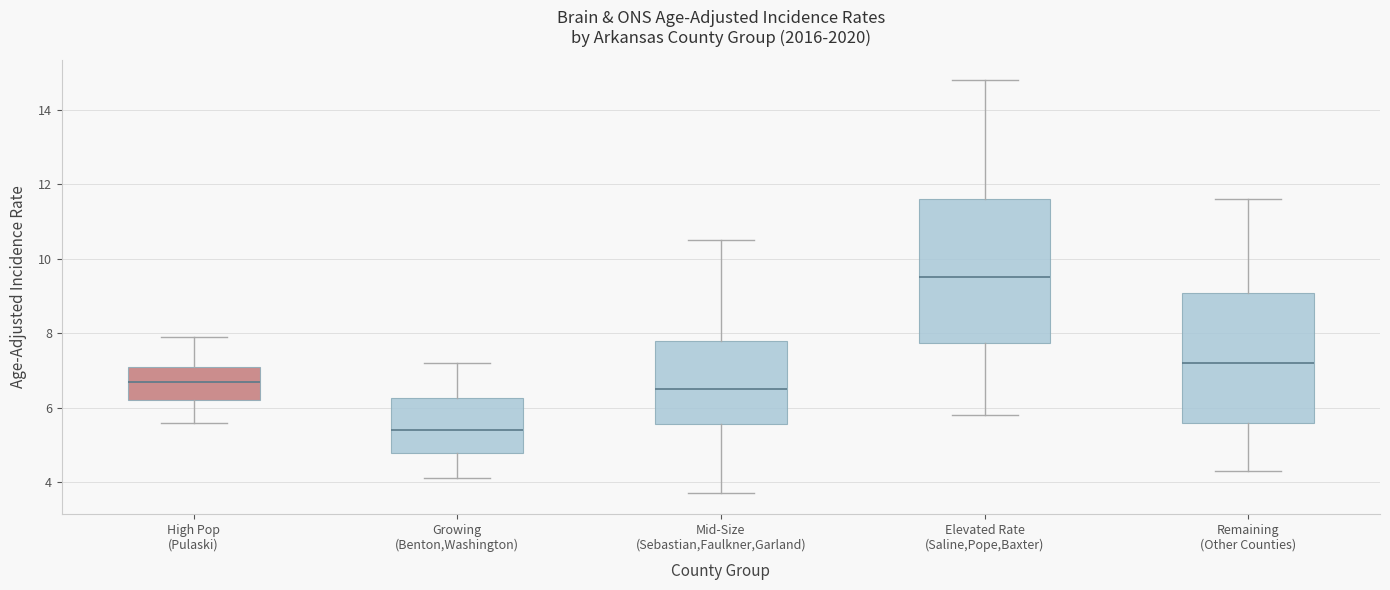

Which box's median line is the highest?

Elevated Rate (Saline,Pope,Baxter)